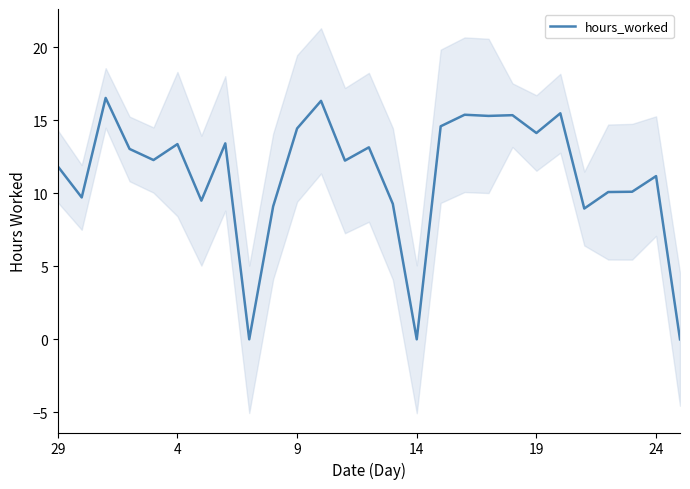

The hours_worked series shows 14.1 at 19. True or false?

True